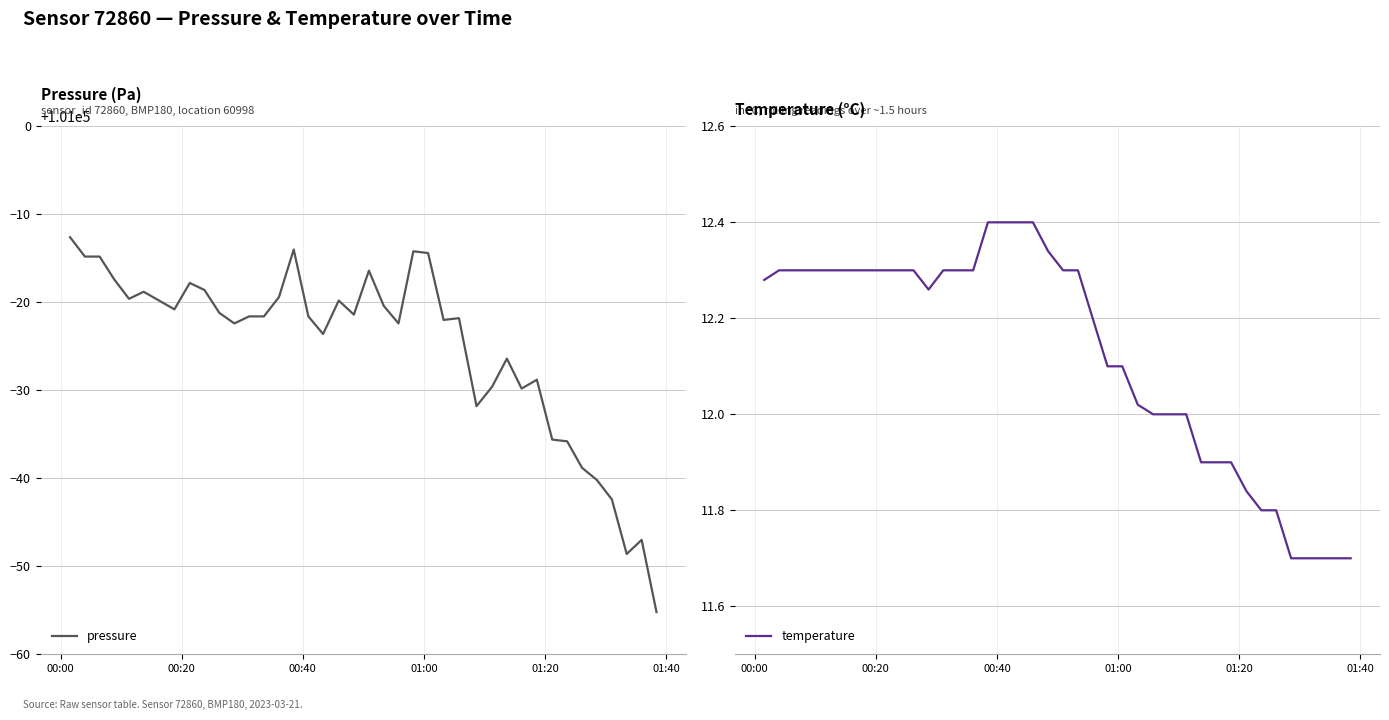

What is the highest value of the pressure series?

100987.4